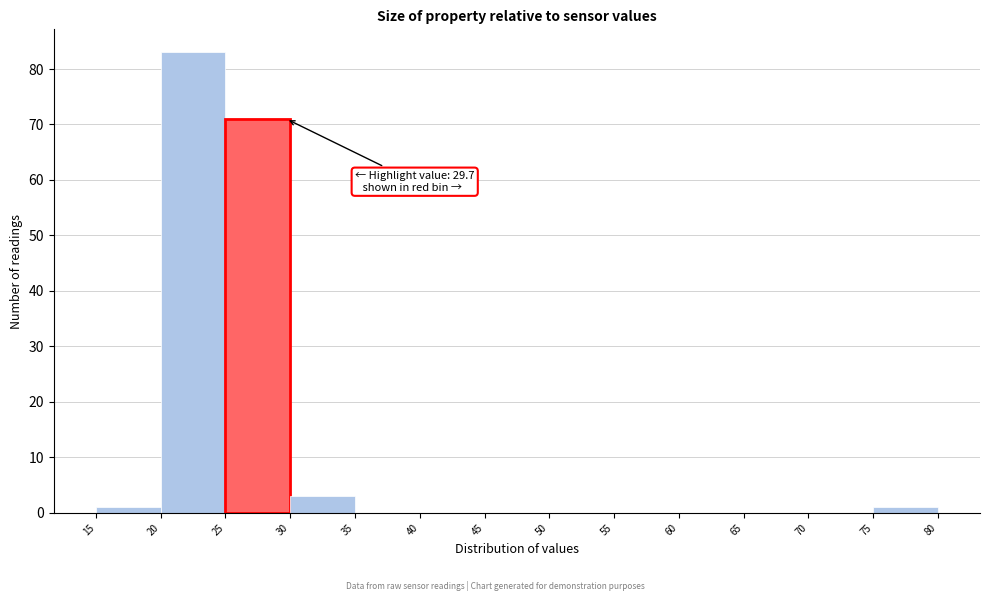

Over which range of the x-axis is the bar tallest?

20 to 25